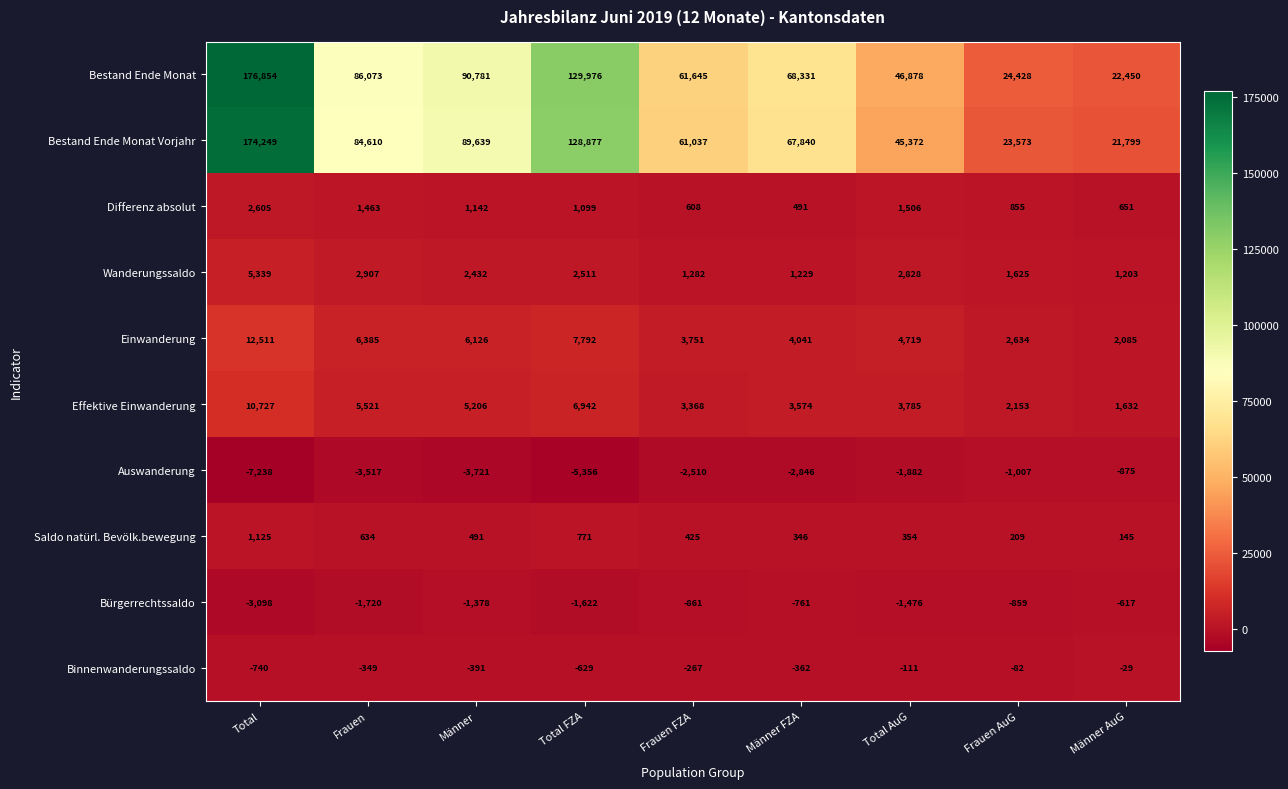

At Frauen, list the series in order from smallest to largest.

Auswanderung, Bürgerrechtssaldo, Binnenwanderungssaldo, Saldo natürl. Bevölk.bewegung, Differenz absolut, Wanderungssaldo, Effektive Einwanderung, Einwanderung, Bestand Ende Monat Vorjahr, Bestand Ende Monat